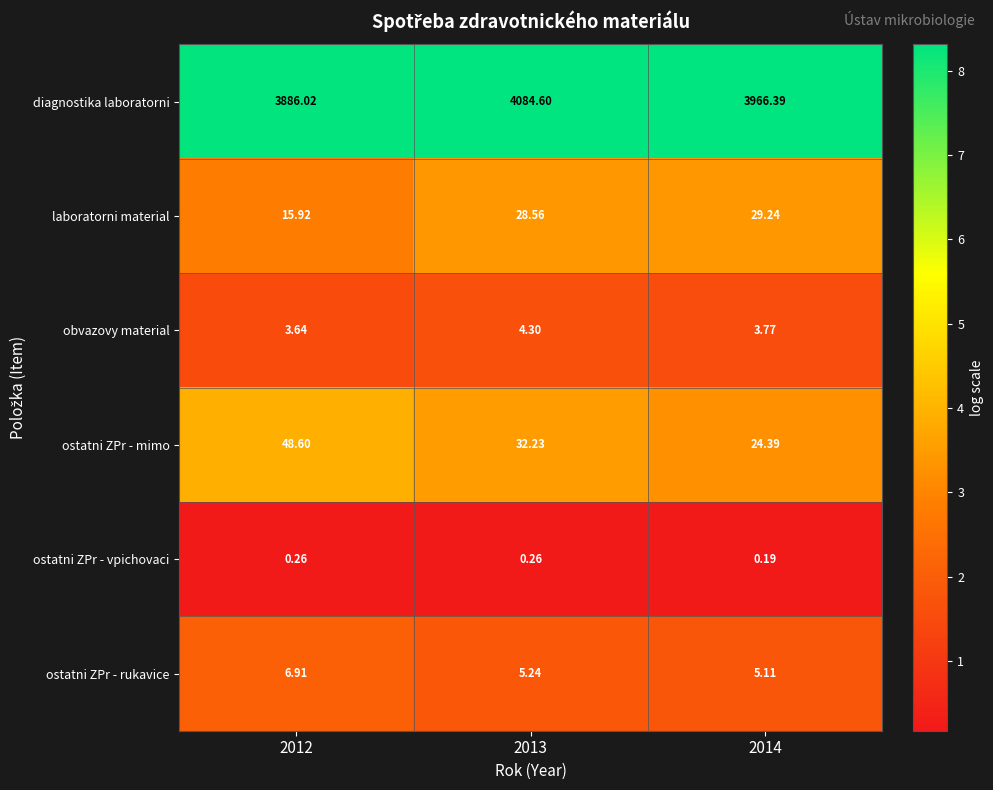

Which series has the largest range (max minus min)?

diagnostika laboratorni